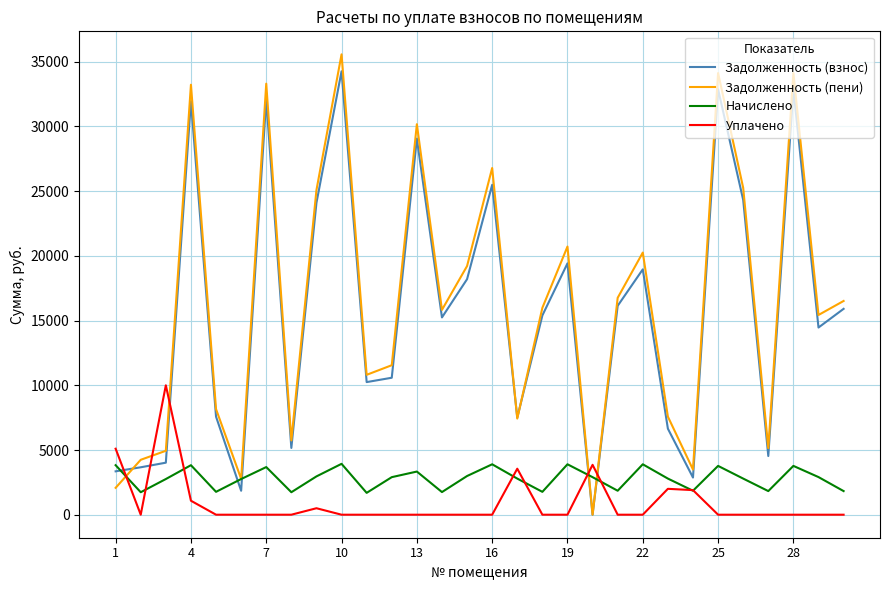

What are all the series names shown in the legend?

Задолженность (взнос), Задолженность (пени), Начислено, Уплачено